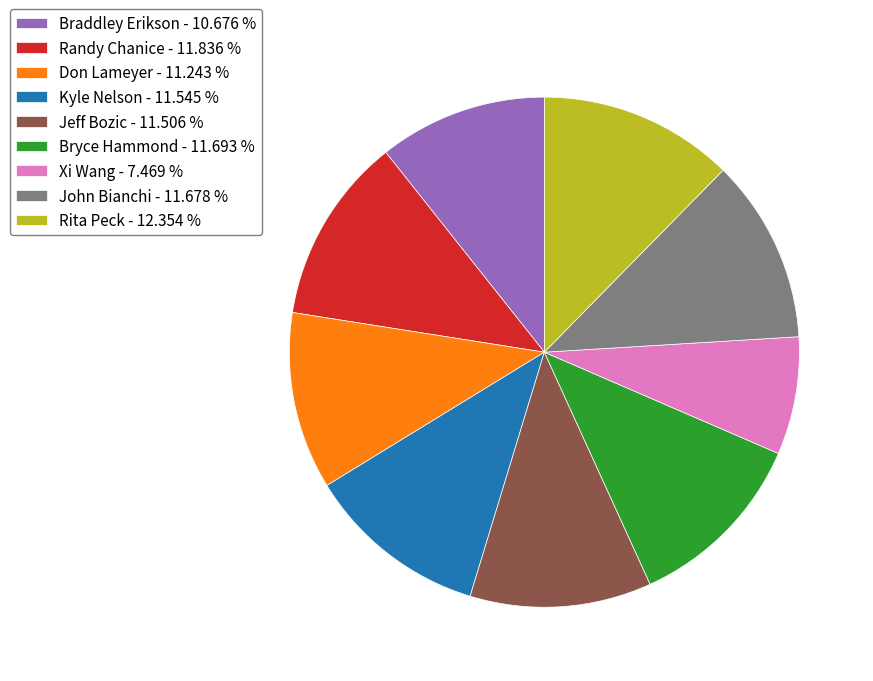

Do Rita Peck - 12.354 % and John Bianchi - 11.678 % together represent more than half of the pie?

No